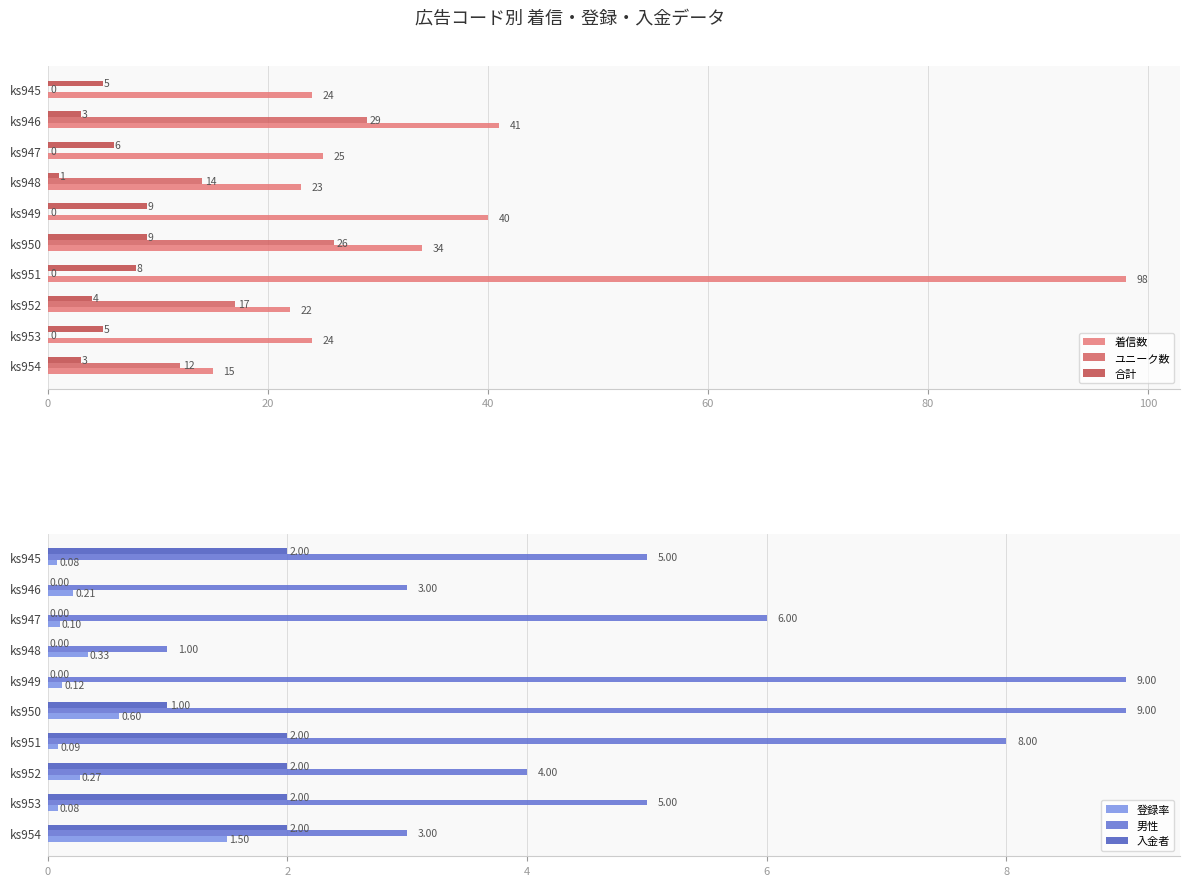

What is the difference between the maximum and second lowest values in the ユニーク数 series?

29.0